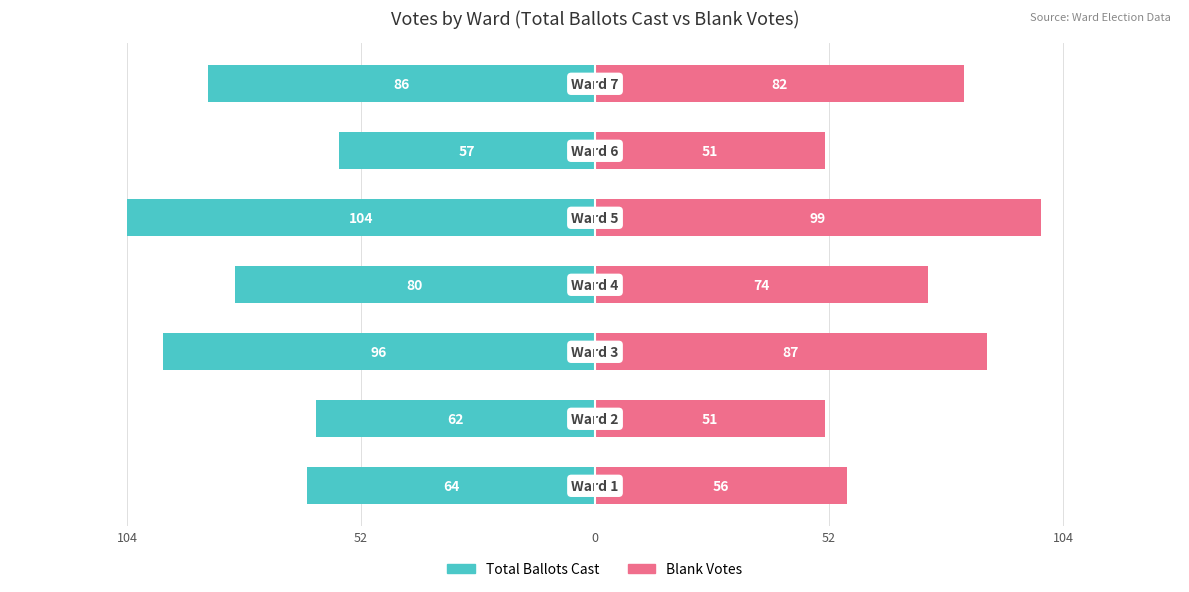

How many groups of bars are there?

7